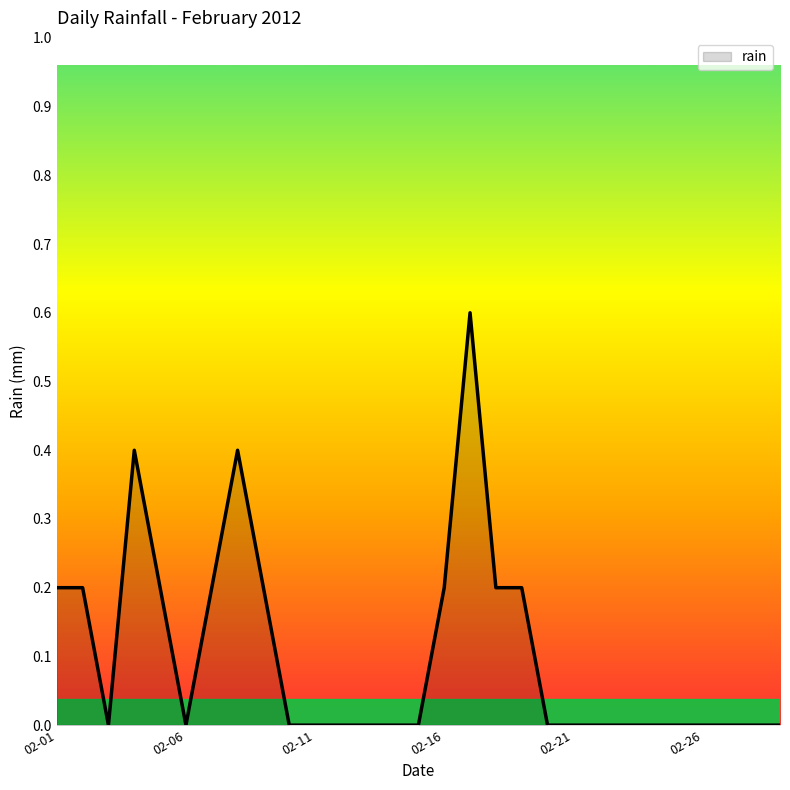

What is the greatest value displayed?

0.6